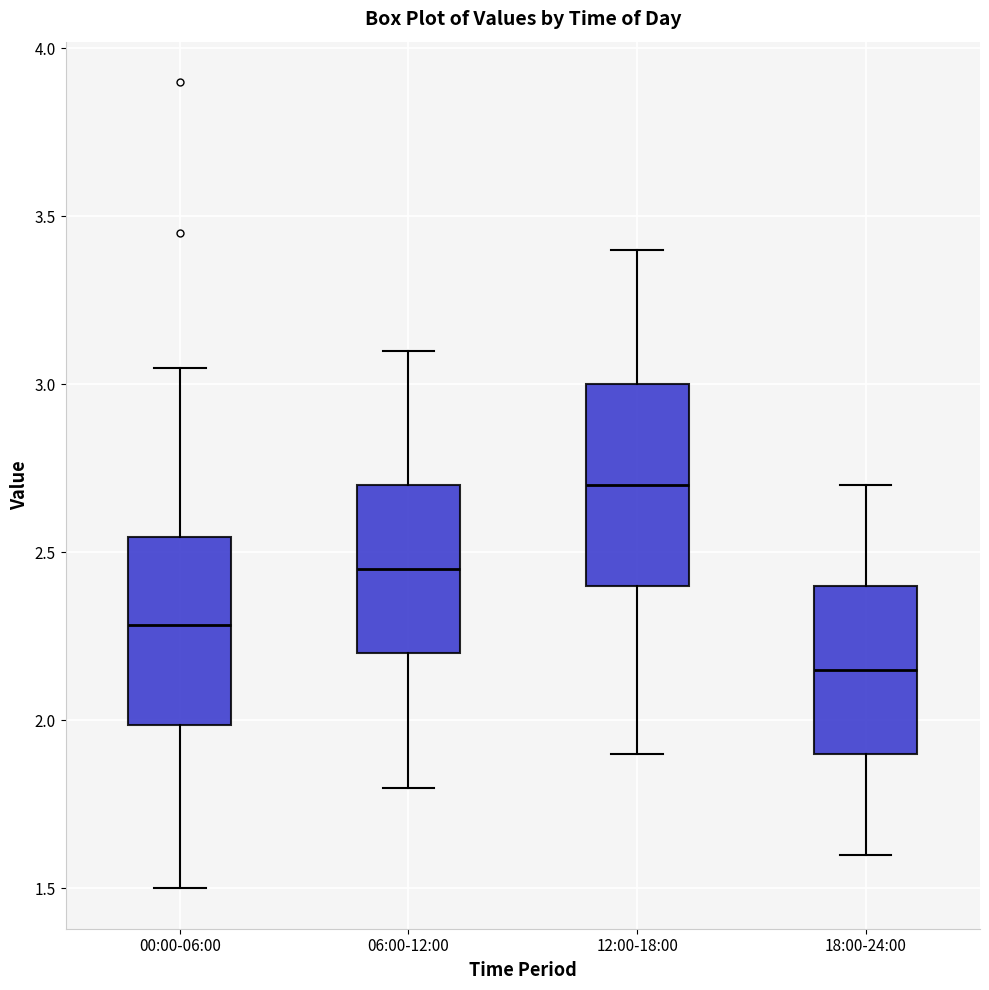

Where does the median line of the box for 12:00-18:00 sit on the y-axis? The values are not printed on the chart, so give them approximately, as read against the axis.

2.70